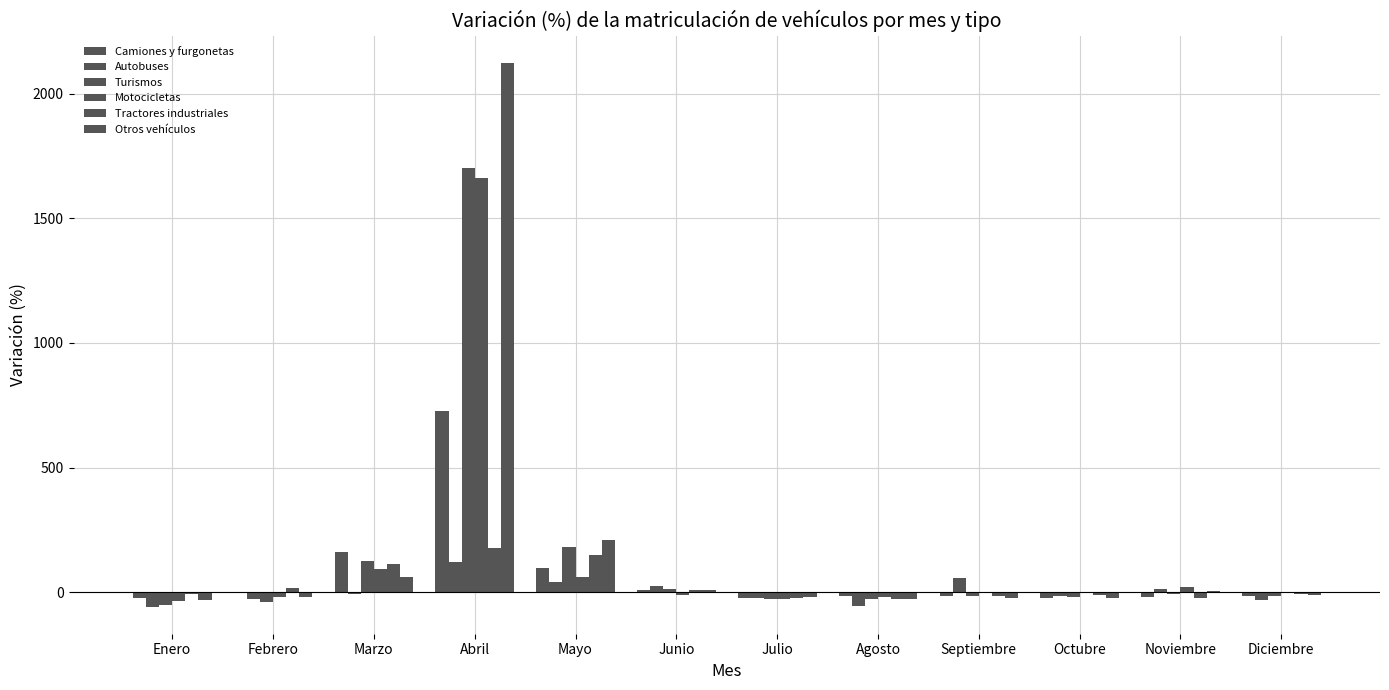

Reading right to left, transcribe all the data shown in this chart.

Camiones y furgonetas: -16.5	-18.2	-22.3	-14.4	-14.4	-22.2	9.1	96.5	725.3	161.0	-4.0	-22.5
Autobuses: -31.8	14.3	-16.6	56.9	-55.0	-21.8	22.8	39.3	122.8	-6.2	-27.4	-57.9
Turismos: -16.7	-9.5	-19.0	-14.5	-27.0	-27.9	14.3	181.2	1700.8	124.9	-37.9	-50.2
Motocicletas: -3.9	21.1	2.2	-2.9	-17.7	-25.7	-10.6	59.0	1662.7	91.3	-19.9	-36.5
Tractores industriales: -6.6	-21.9	-10.6	-17.6	-29.2	-23.3	10.1	148.5	175.3	112.1	14.9	-6.8
Otros vehículos: -12.7	5.3	-25.1	-24.7	-27.8	-21.5	10.3	208.0	2123.3	62.1	-20.7	-29.8